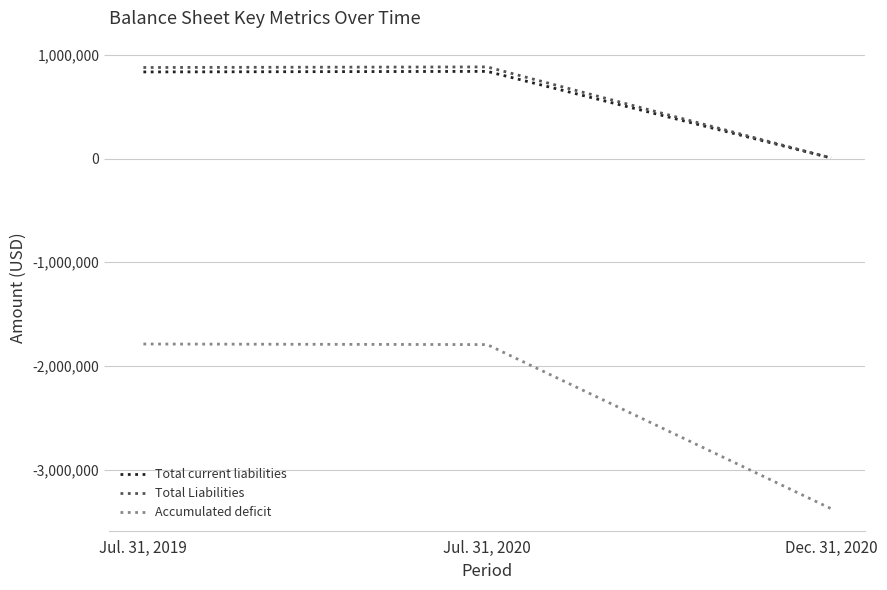

Does the chart display data point markers on the line(s)?

No